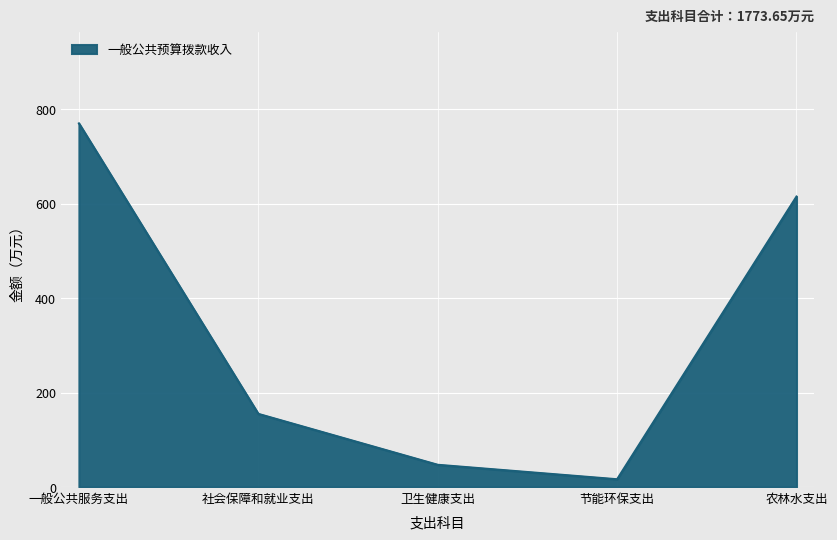

What position from the left is 社会保障和就业支出?

2